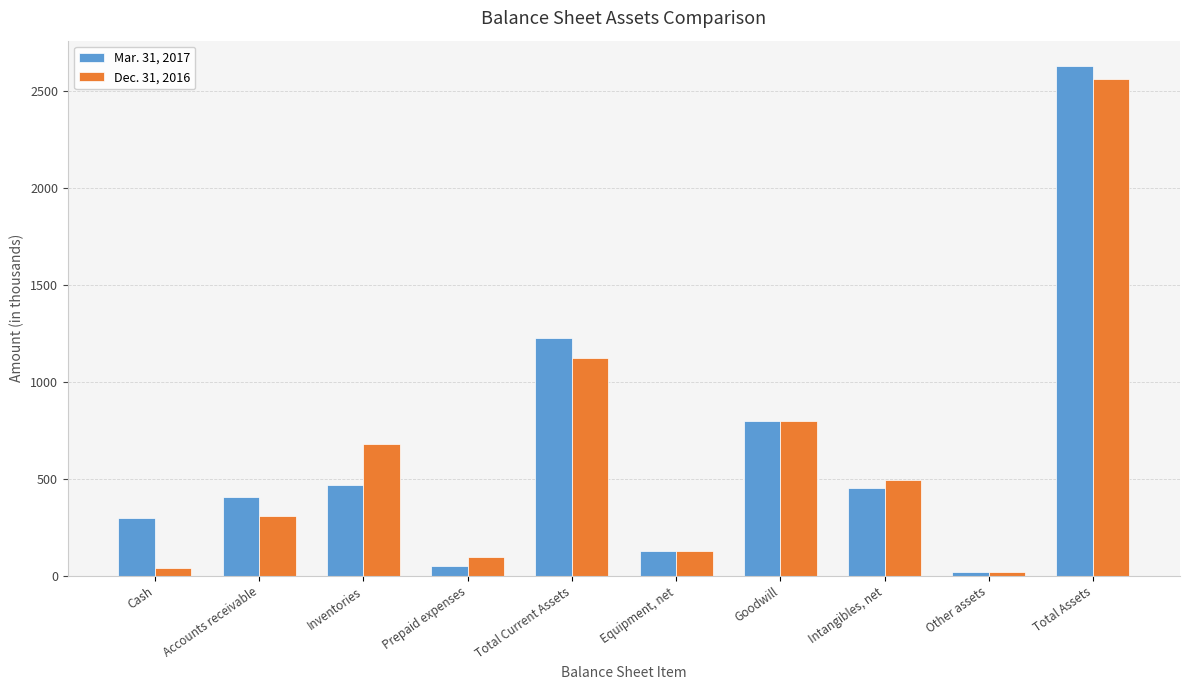

How many values in the Dec. 31, 2016 series are below 492?

5